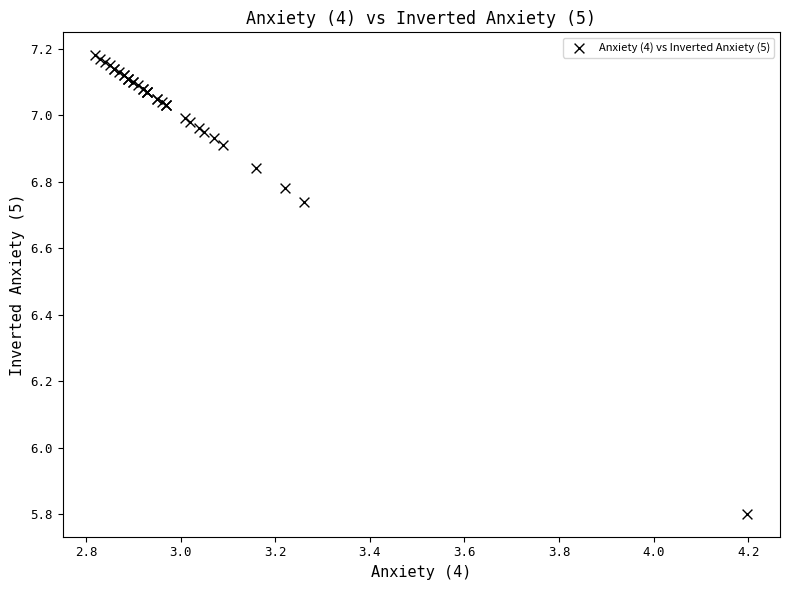

What Y value in the scatter plot is closest to 6?

5.8